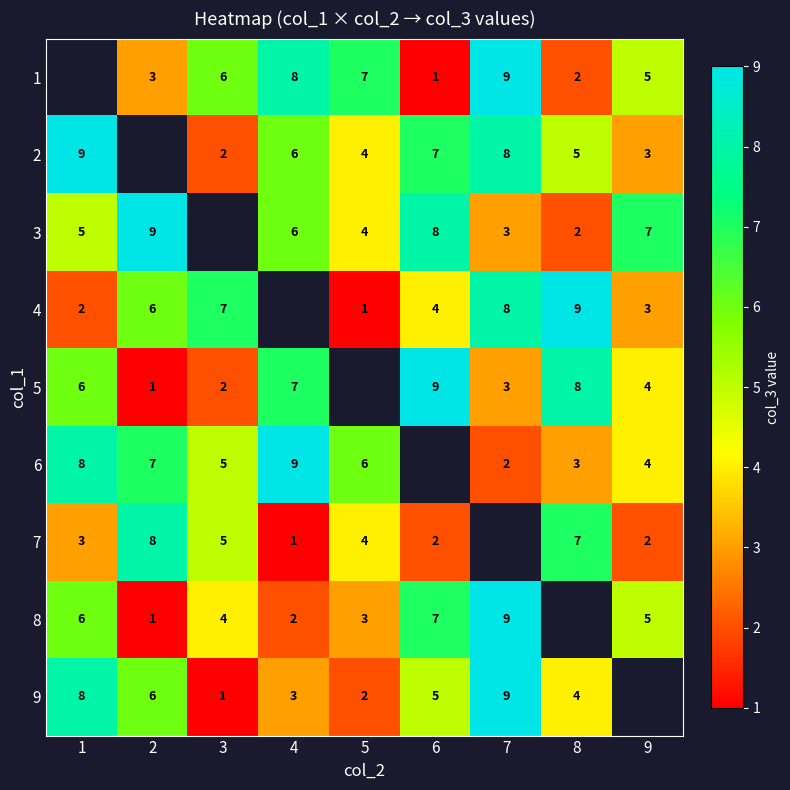

Is the value of 4 at 2 greater than the value of 6 at 8?

Yes